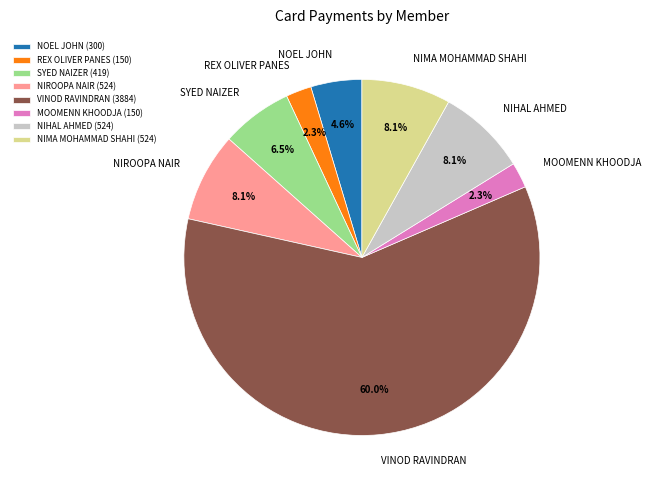

What is the ratio of the value at NOEL JOHN to the value at NIHAL AHMED?

0.6